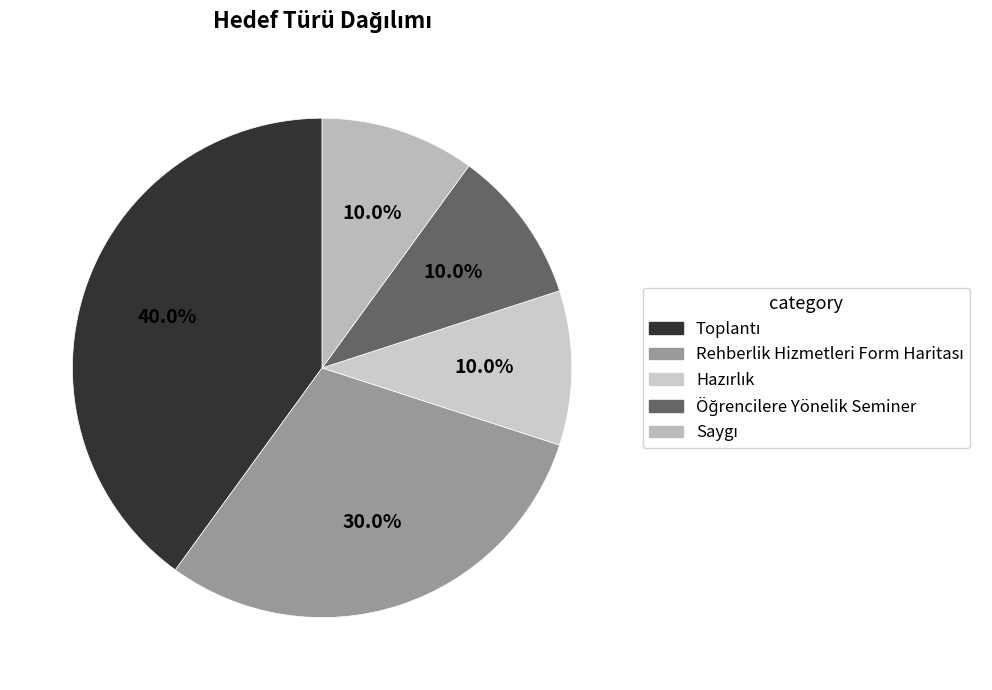

Is the sum of Saygı and Toplantı greater than half?

No